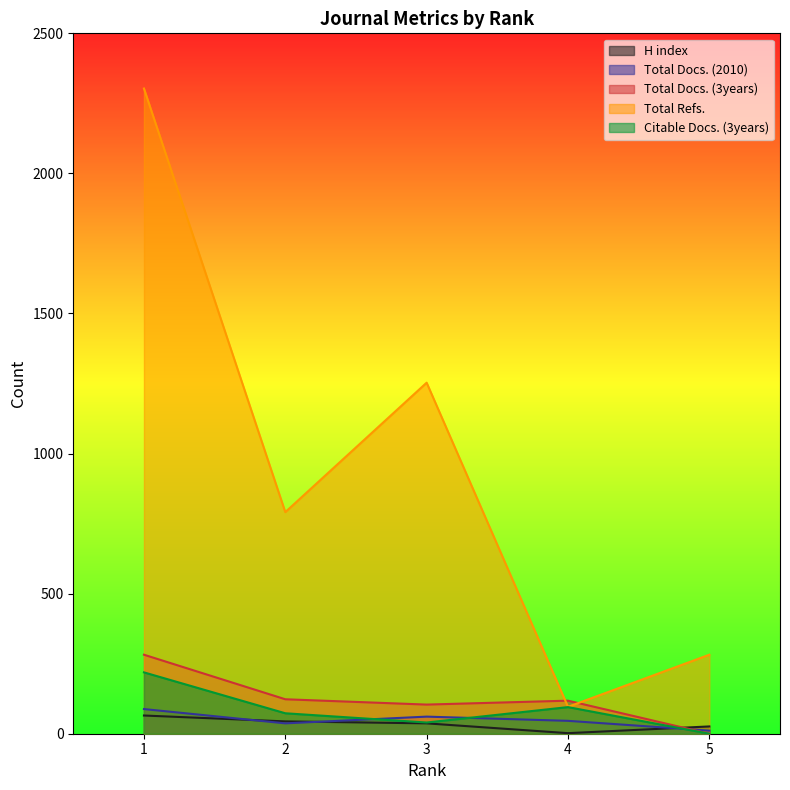

The Citable Docs. (3years) series shows 357 at 1. True or false?

False